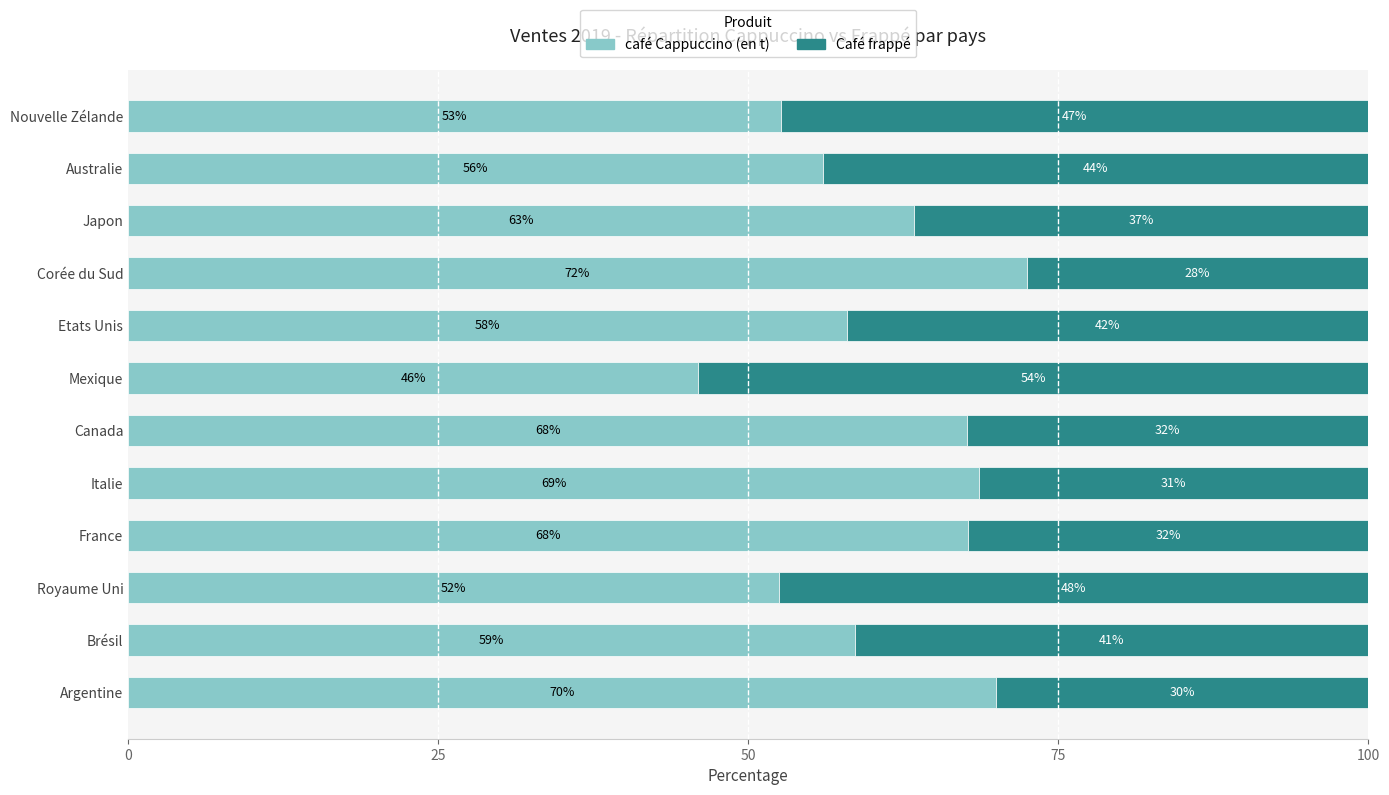

What are all the series names shown in the legend?

café Cappuccino (en t), Café frappé